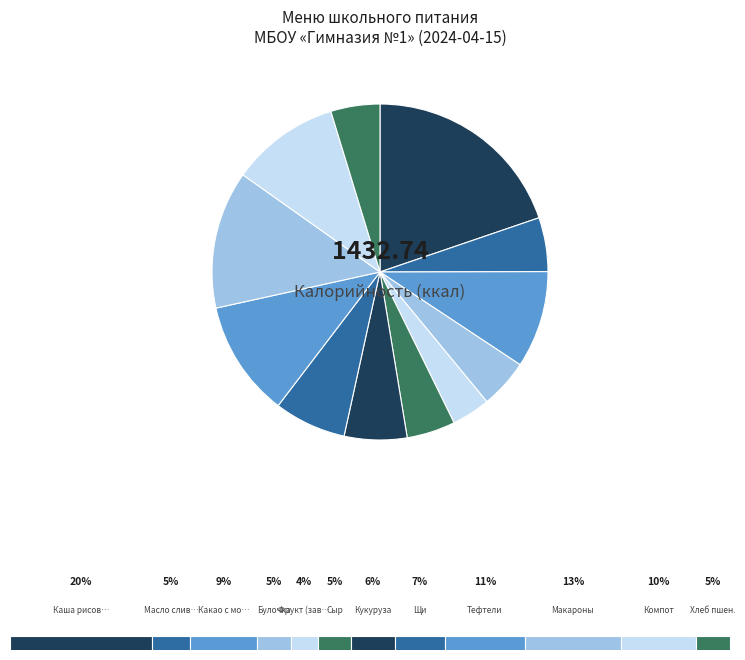

Does any single category account for the majority?

No